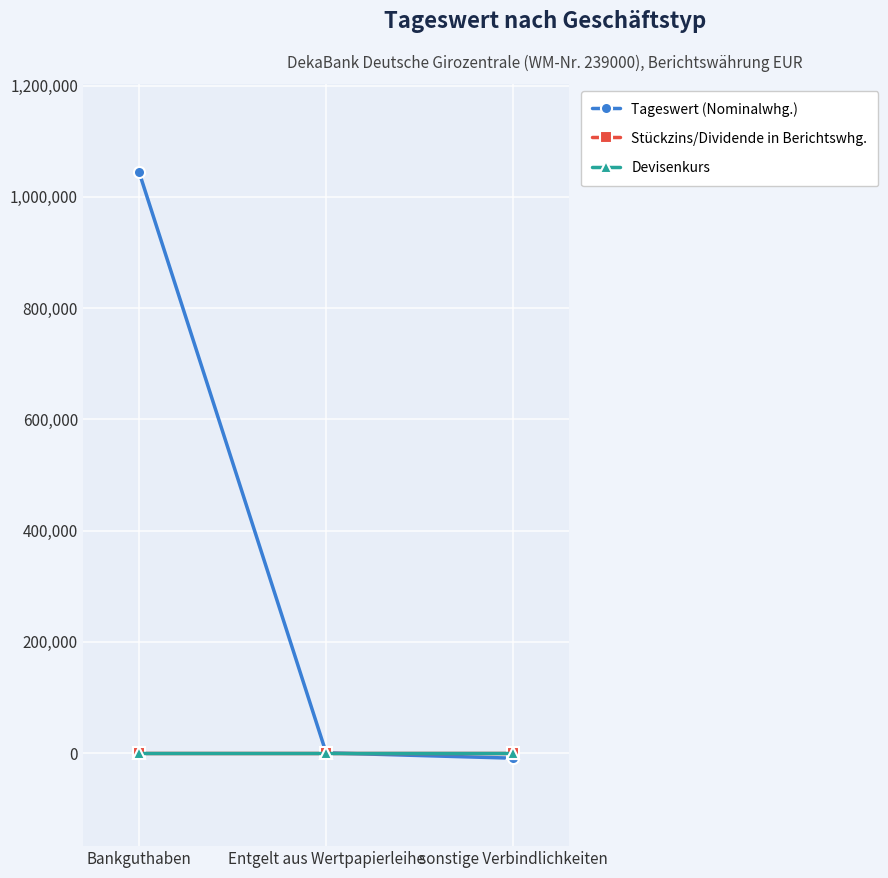

What is the label of the 3rd point from the left?

sonstige Verbindlichkeiten